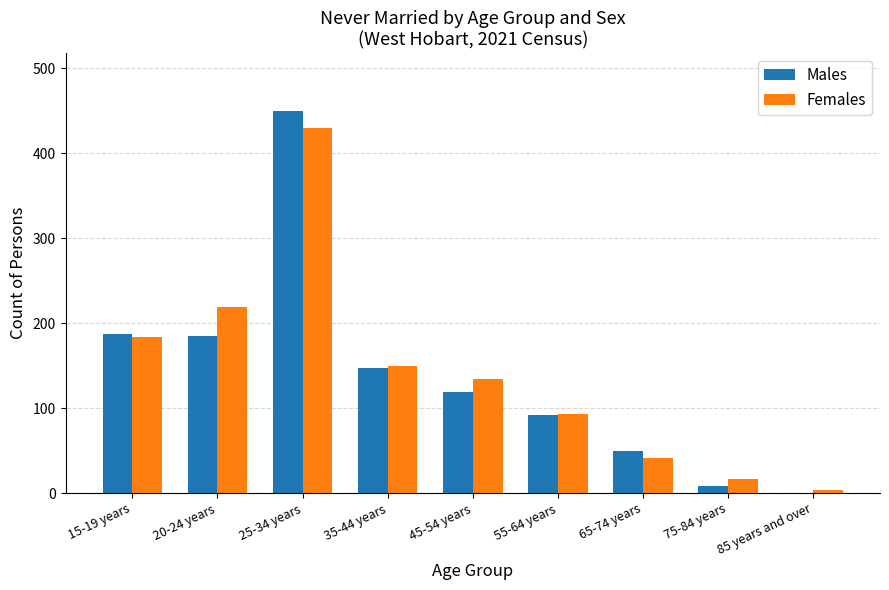

What is the total value across all series at 25-34 years?

880